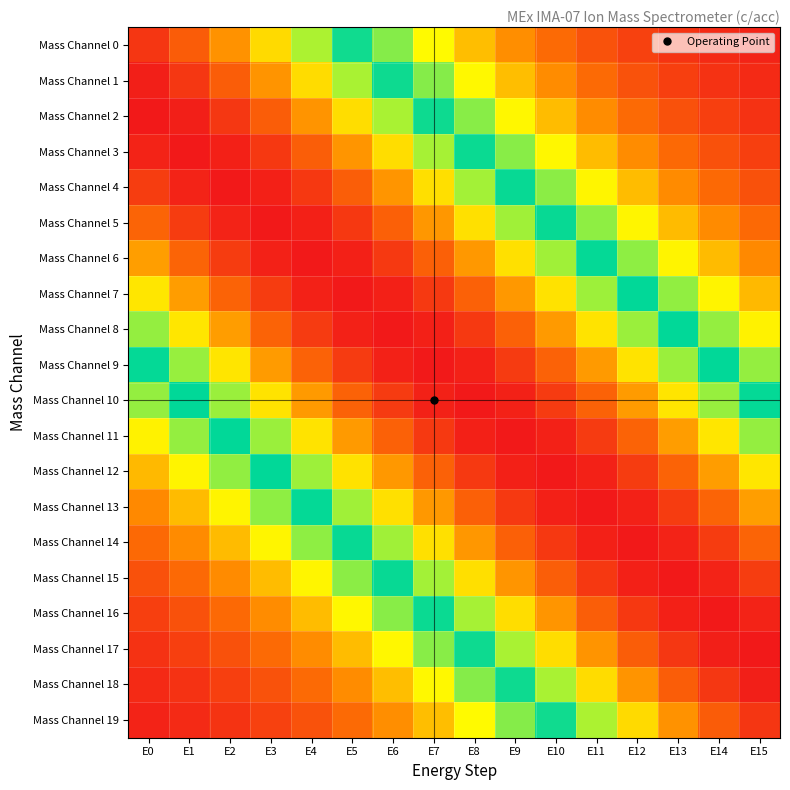

Count the number of data series in this chart.

20